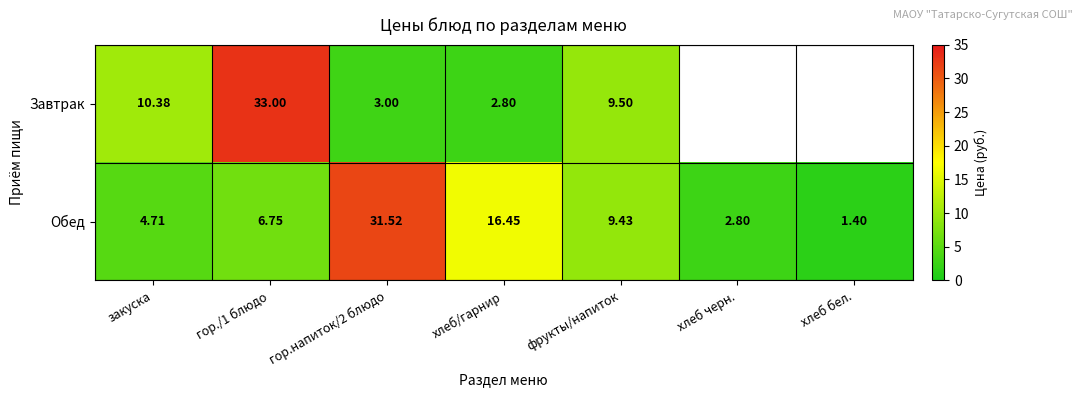

At закуска, list the series in order from largest to smallest.

Завтрак, Обед